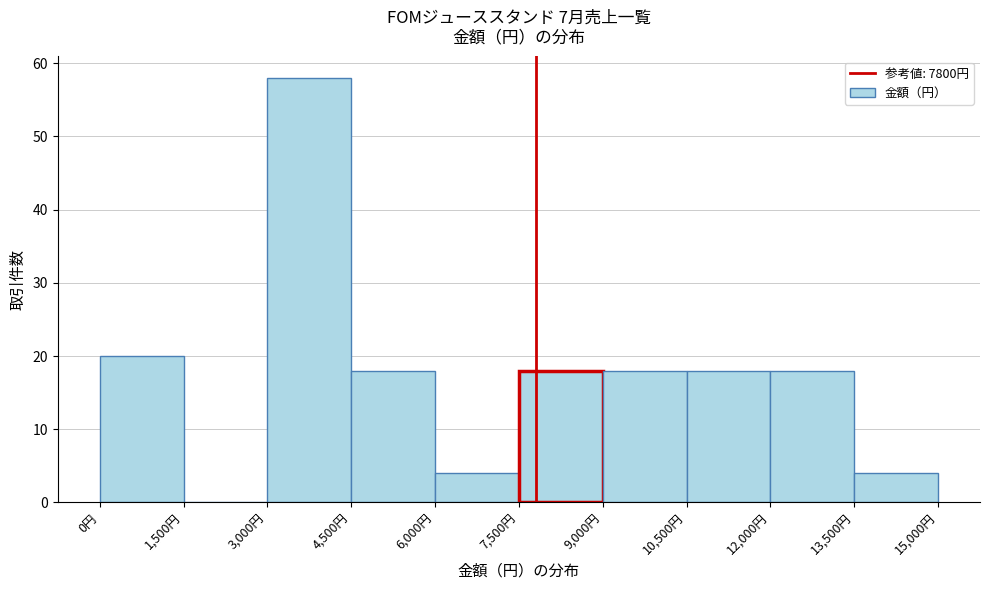

Which range on the x-axis has the tallest bar?

3000 to 4500